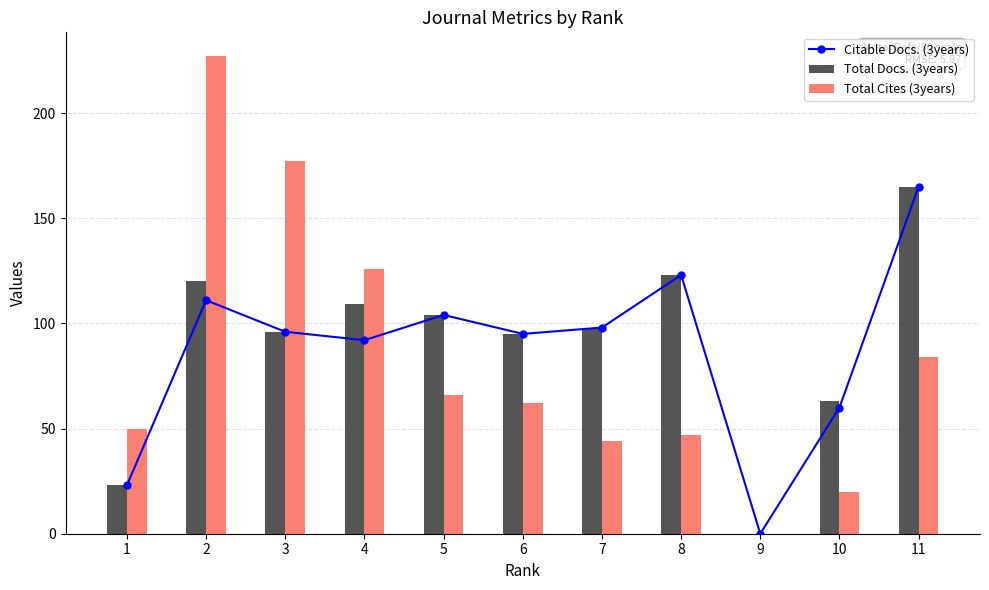

True or false: Citable Docs. (3years) has a value of 24 at 4.

False